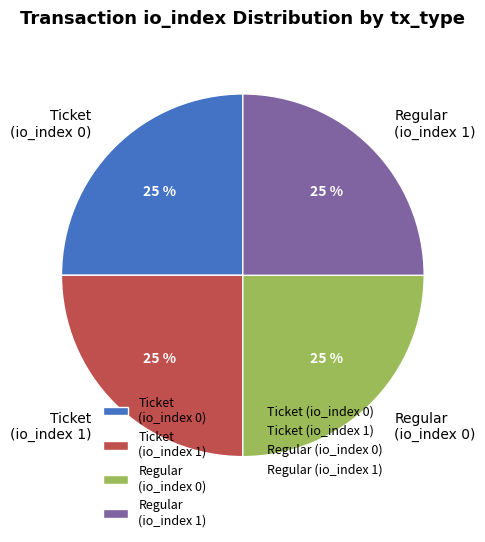

Is Ticket (io_index 1) the majority of the pie?

No